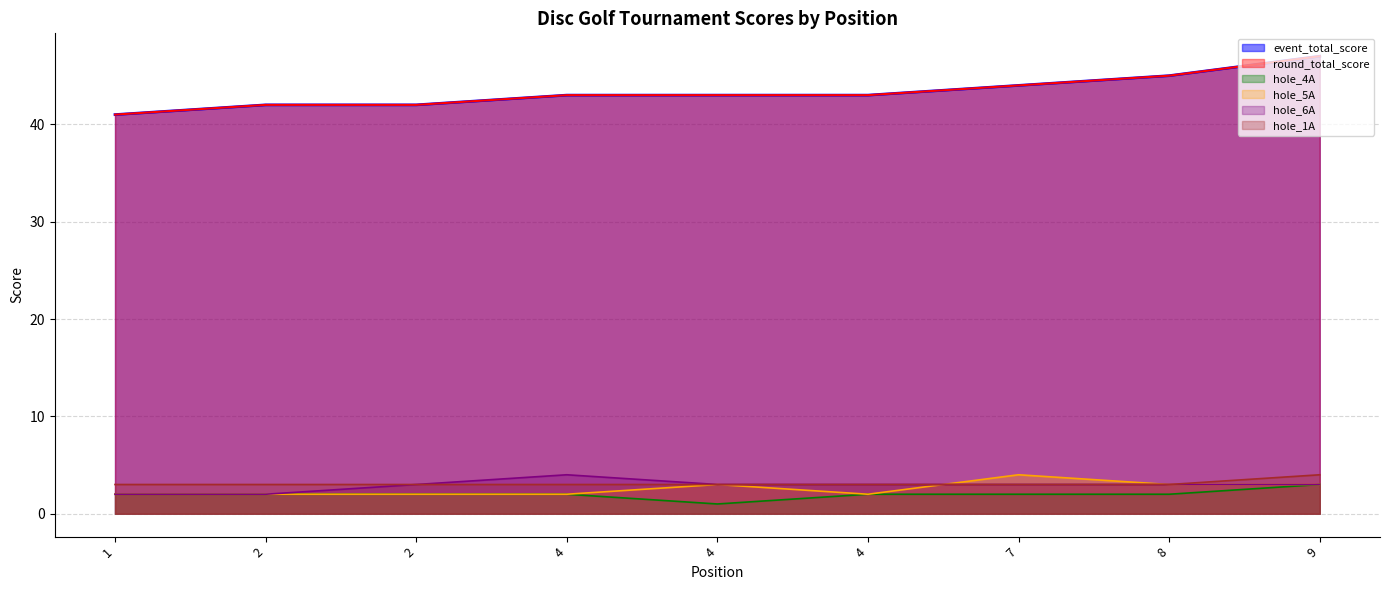

At which category is the sum across all series the highest?

9